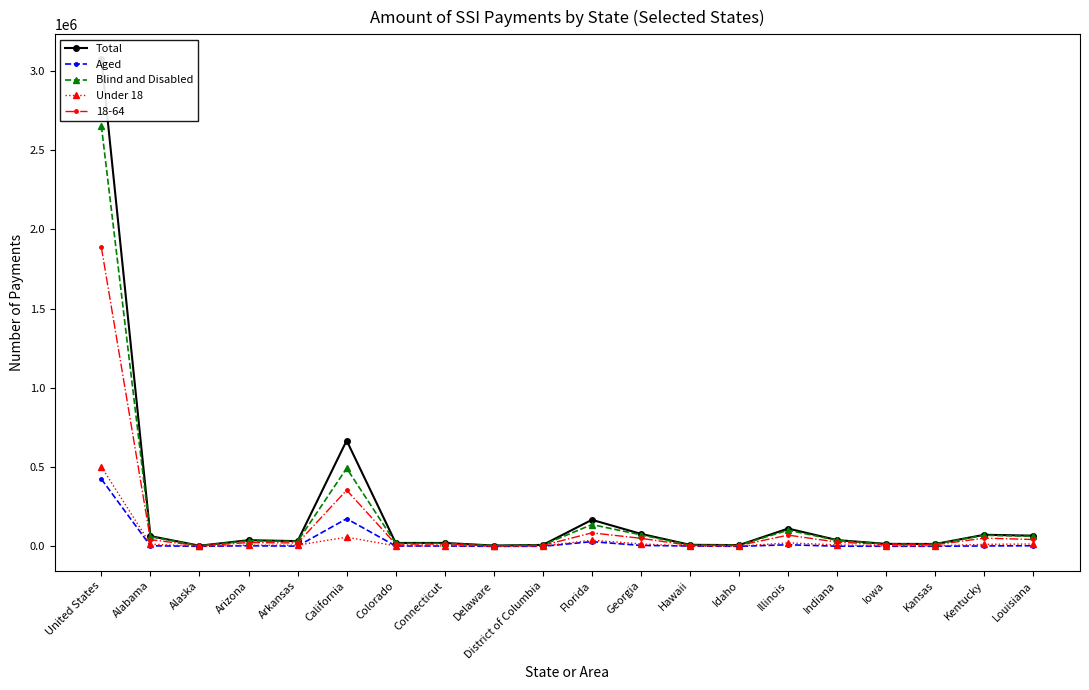

What is the difference between the second highest and second lowest values in the Blind and Disabled series?

488342